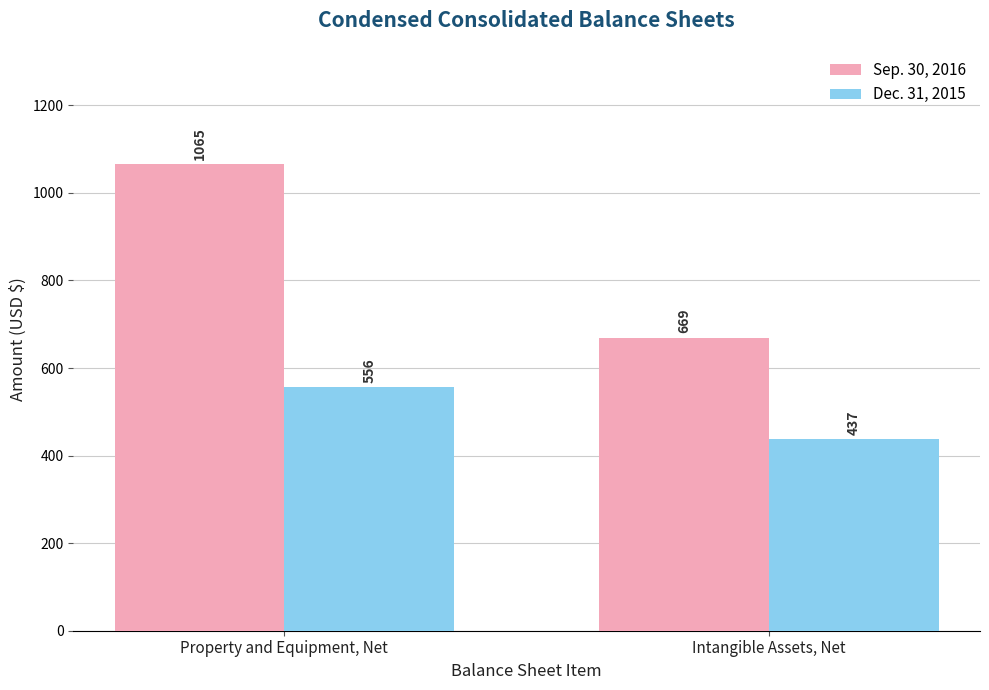

How many bars are there in each group?

2